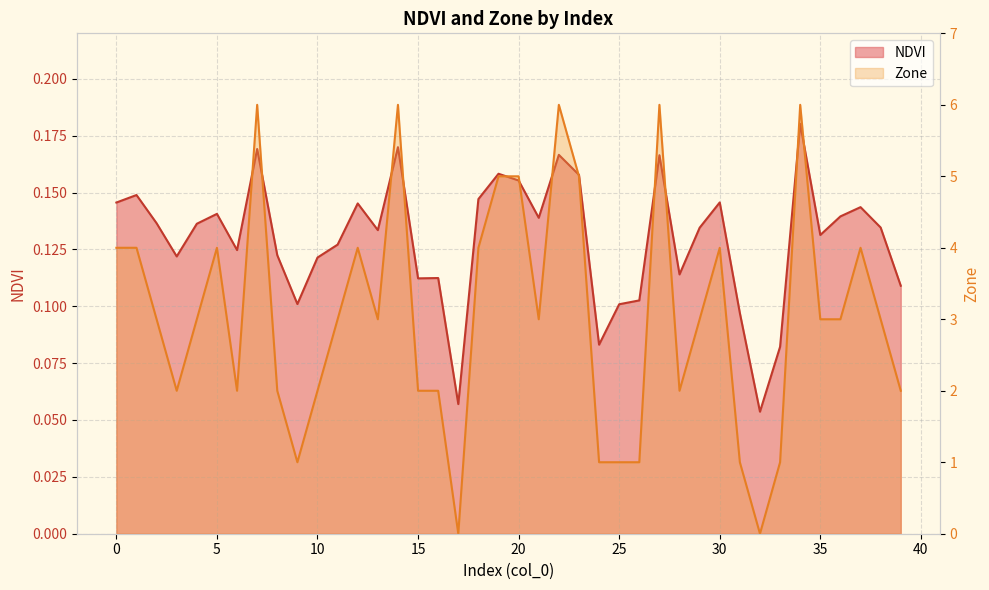

At which category does the chart reach its minimum across all series?

17